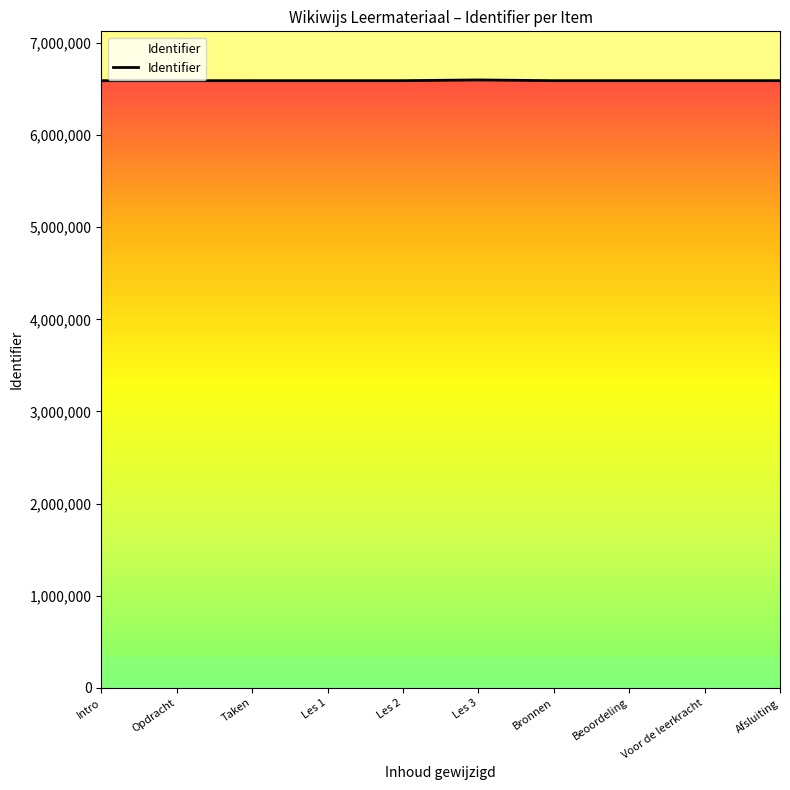

At which label does the data first exceed 6591941?

Les 1